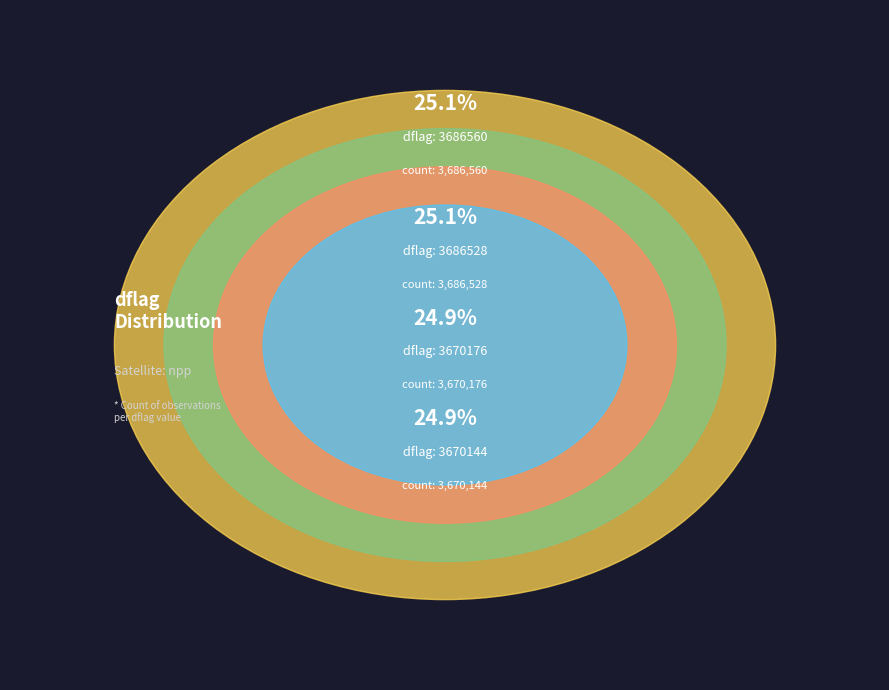

The 3670144 slice represents 35% of the pie. True or false?

False